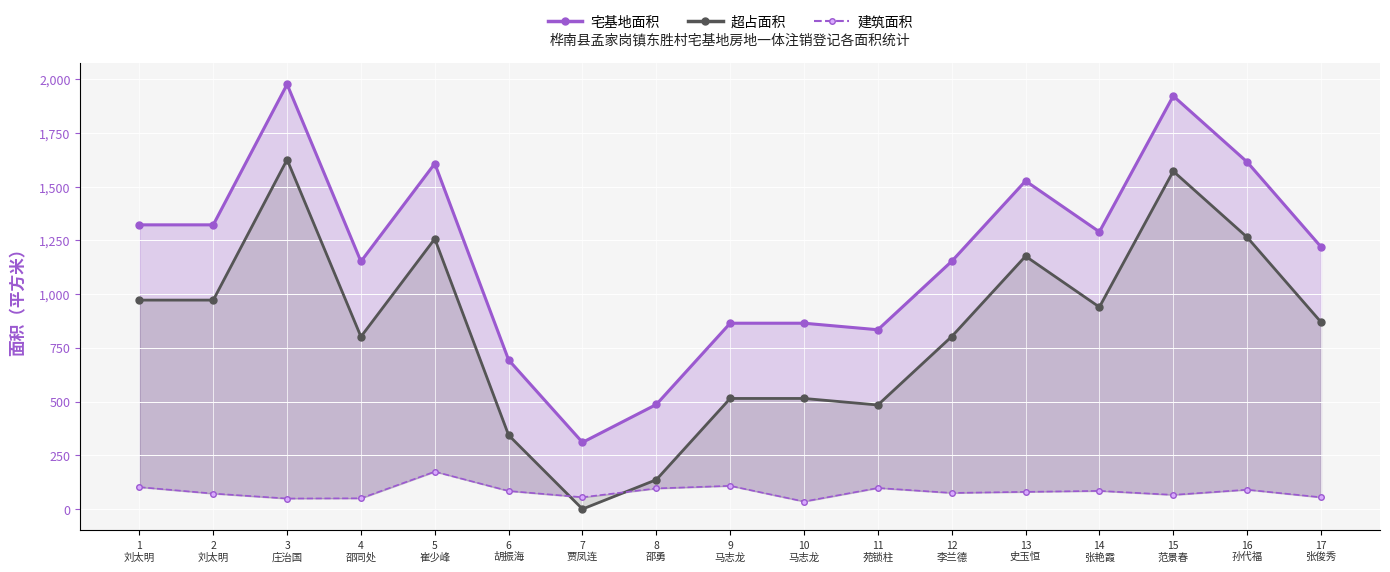

What is the label of the 7th point from the right?

11
苑锁柱